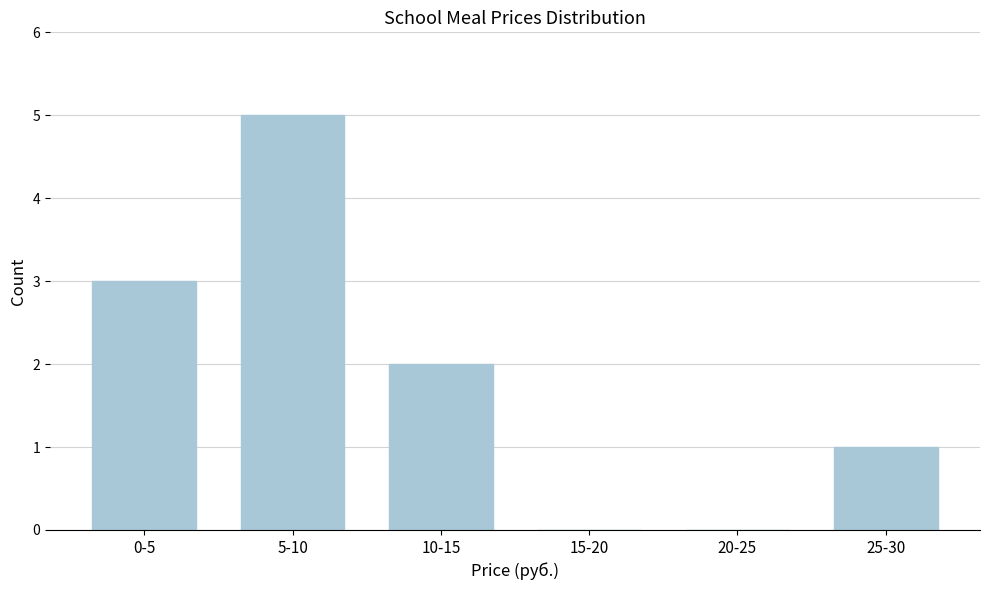

Reading left to right, transcribe all the data shown in this chart.

0-5=3	5-10=5	10-15=2	15-20=0	20-25=0	25-30=1